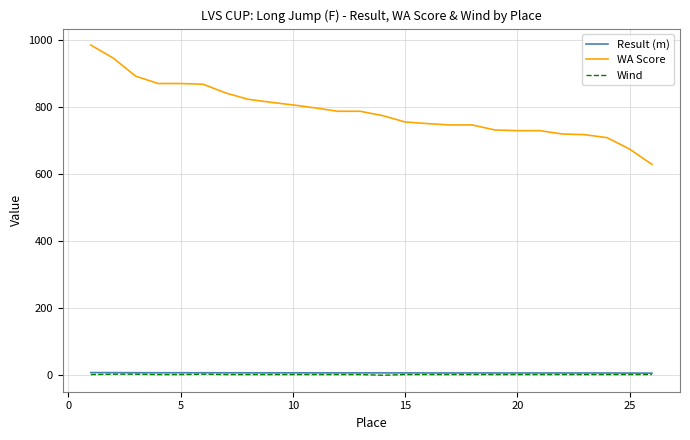

At how many categories does at least one series exceed 484?

26